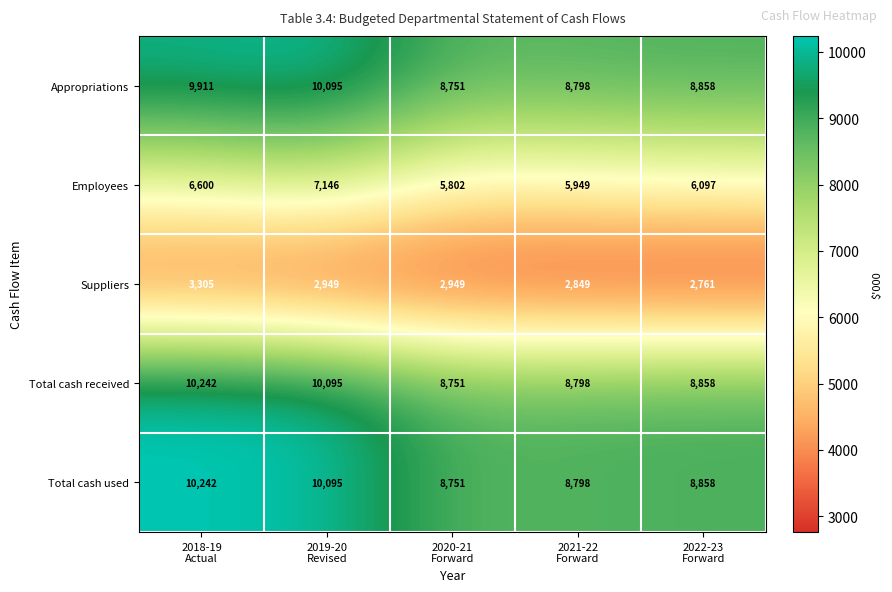

What is the spread (max minus min) of values at 2019-20
Revised?

7146